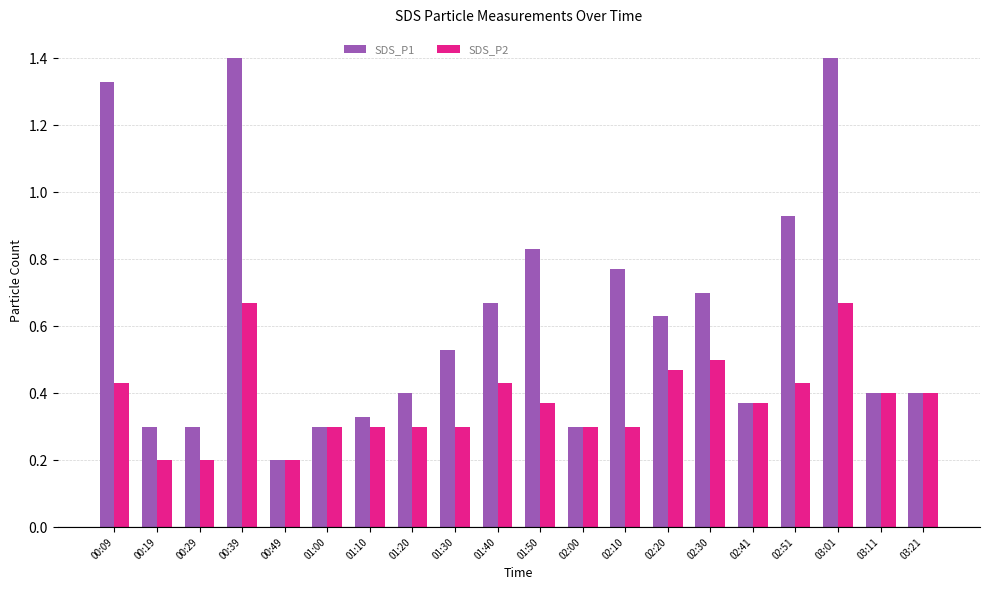

What are all the series names shown in the legend?

SDS_P1, SDS_P2